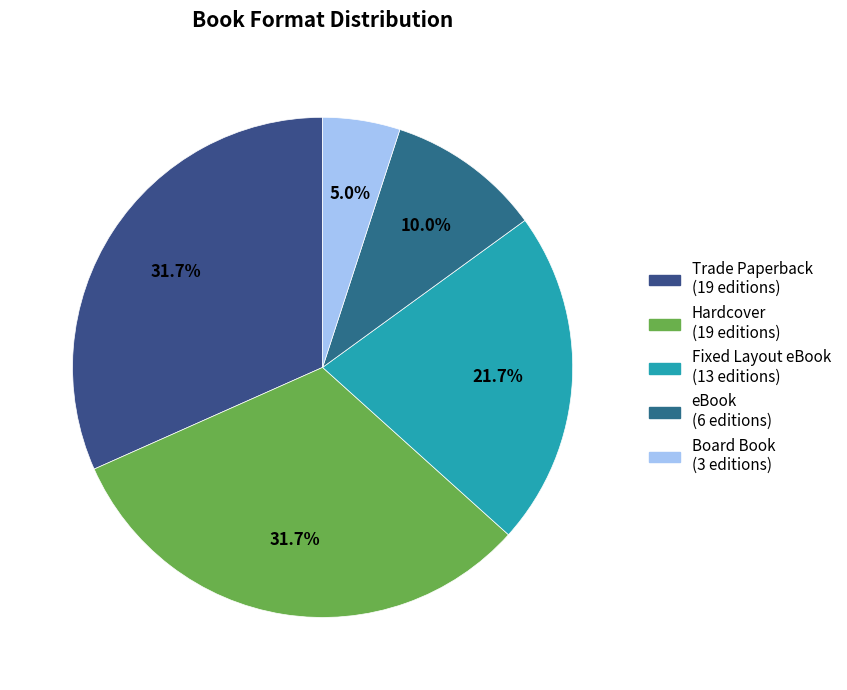

To the nearest percent, what percentage of the pie is Board Book?

5%